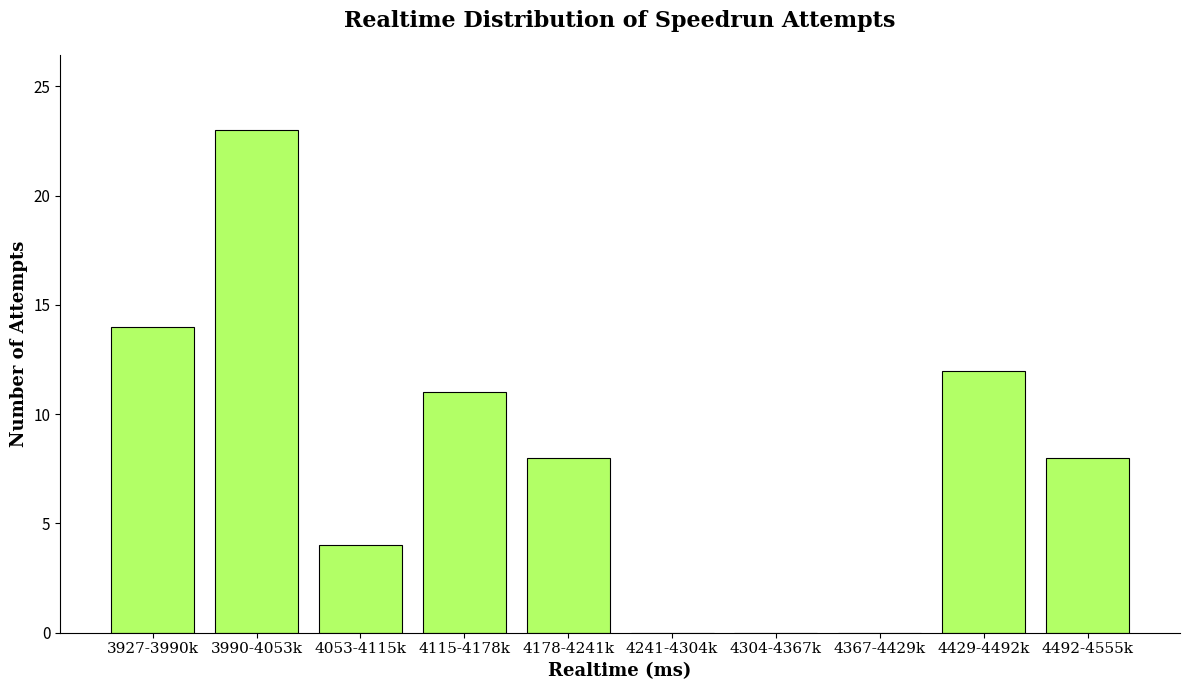

Reading right to left, transcribe all the data shown in this chart.

4492-4555k=8	4429-4492k=12	4367-4429k=0	4304-4367k=0	4241-4304k=0	4178-4241k=8	4115-4178k=11	4053-4115k=4	3990-4053k=23	3927-3990k=14